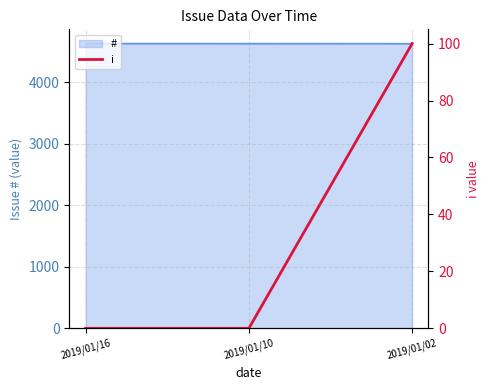

What is the minimum value for #?

4623